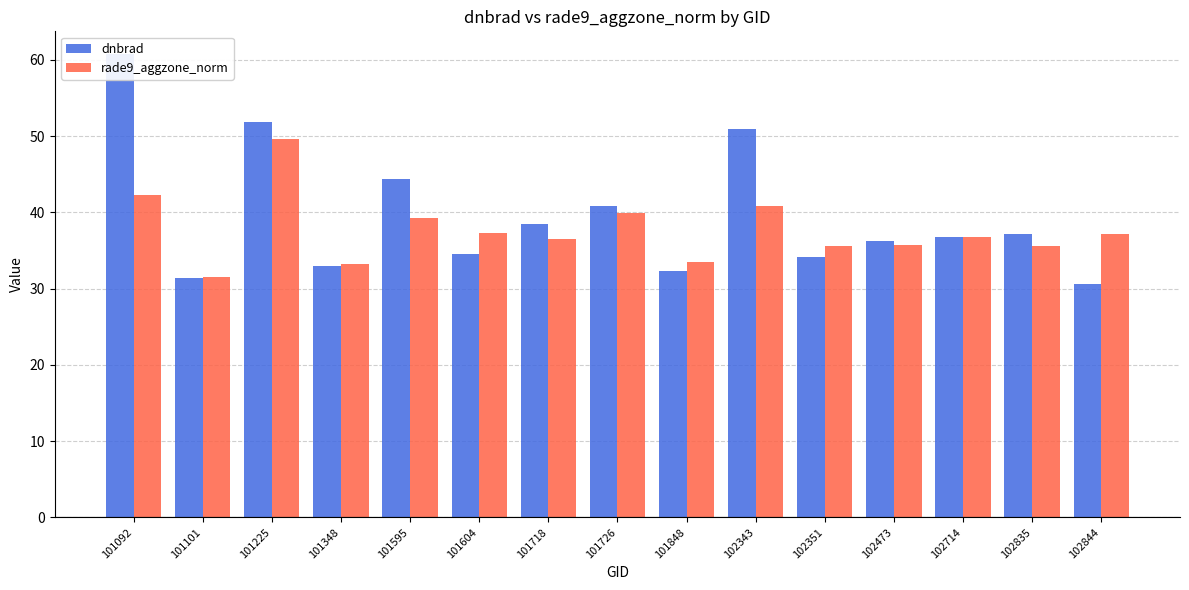

Which series has the largest range (max minus min)?

dnbrad